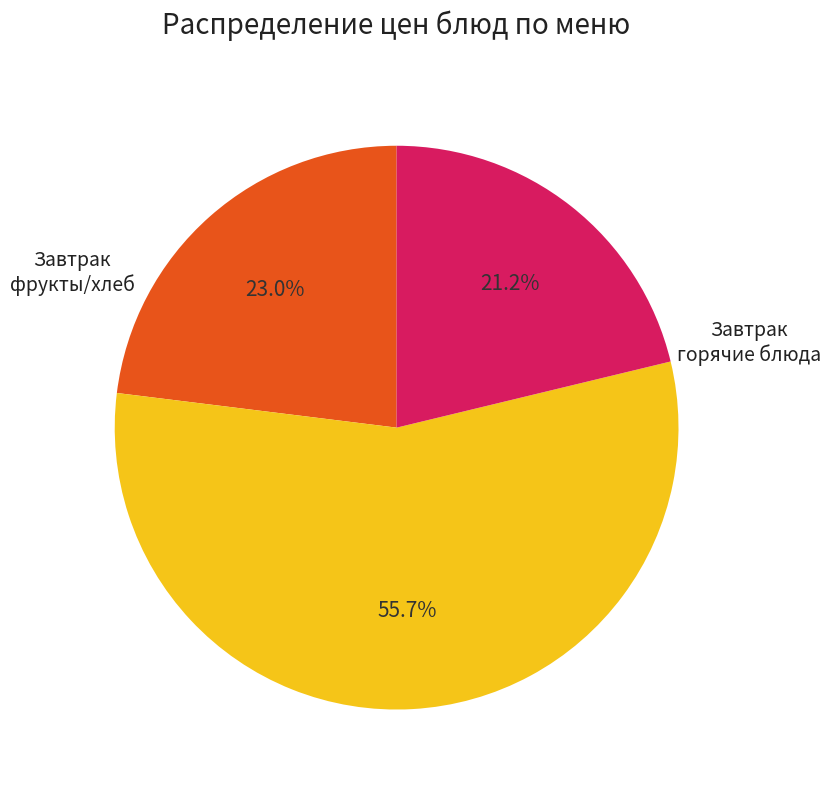

How many slices are in this pie chart?

3